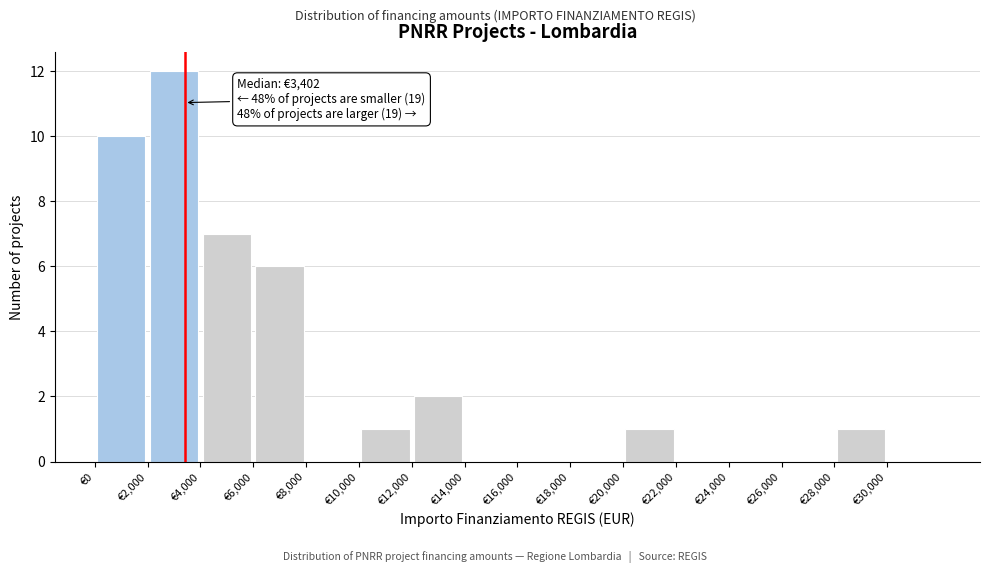

Over which range of the x-axis is the bar tallest?

2000 to 4000